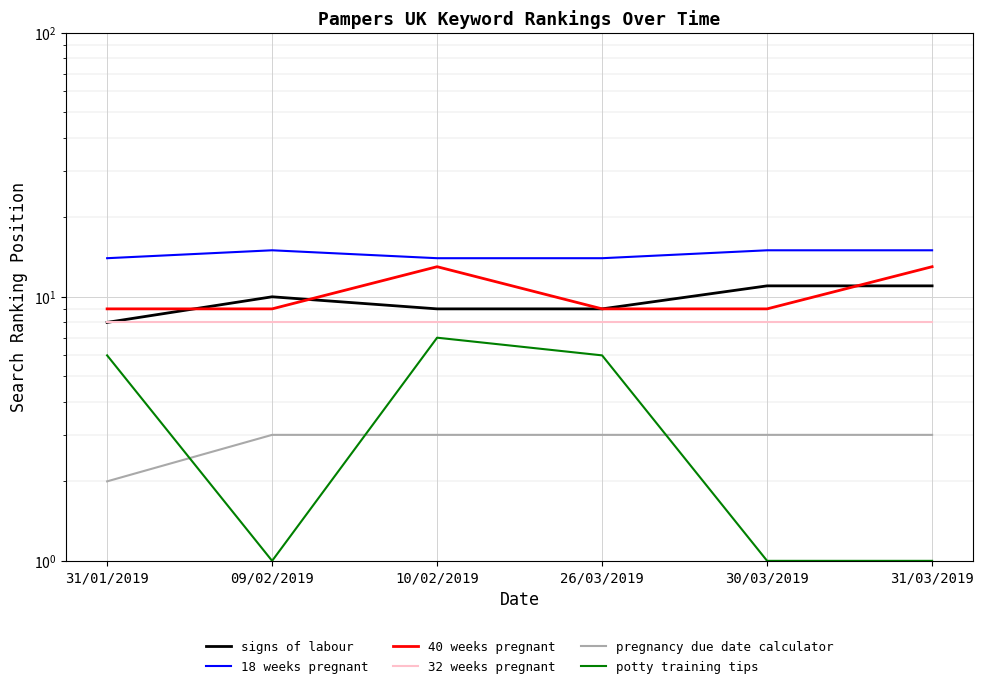

Reading left to right, transcribe all the data shown in this chart.

signs of labour: 31/01/2019=8	09/02/2019=10	10/02/2019=9	26/03/2019=9	30/03/2019=11	31/03/2019=11
18 weeks pregnant: 31/01/2019=14	09/02/2019=15	10/02/2019=14	26/03/2019=14	30/03/2019=15	31/03/2019=15
40 weeks pregnant: 31/01/2019=9	09/02/2019=9	10/02/2019=13	26/03/2019=9	30/03/2019=9	31/03/2019=13
32 weeks pregnant: 31/01/2019=8	09/02/2019=8	10/02/2019=8	26/03/2019=8	30/03/2019=8	31/03/2019=8
pregnancy due date calculator: 31/01/2019=2	09/02/2019=3	10/02/2019=3	26/03/2019=3	30/03/2019=3	31/03/2019=3
potty training tips: 31/01/2019=6	09/02/2019=1	10/02/2019=7	26/03/2019=6	30/03/2019=1	31/03/2019=1